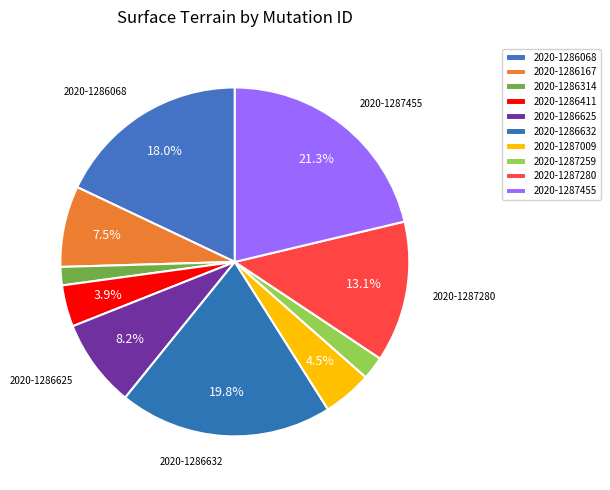

How many slices are in this pie chart?

10